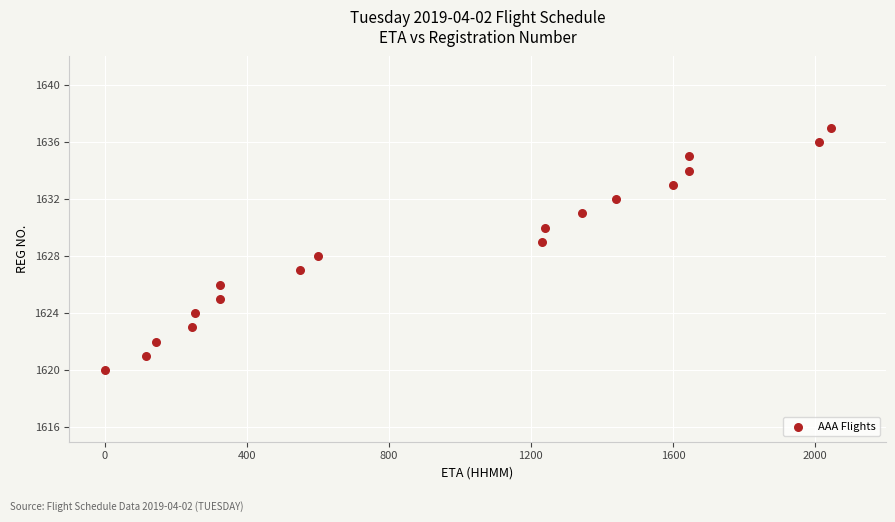

What is the range of X values (max minus min)?

2045